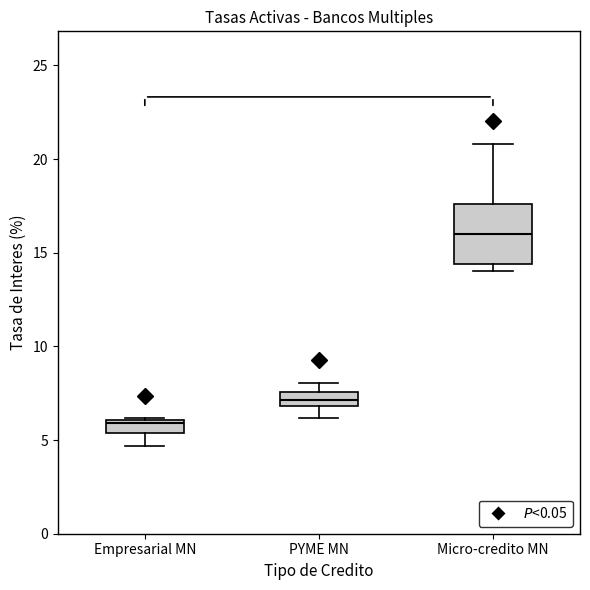

Which box's median line is the lowest?

Empresarial MN